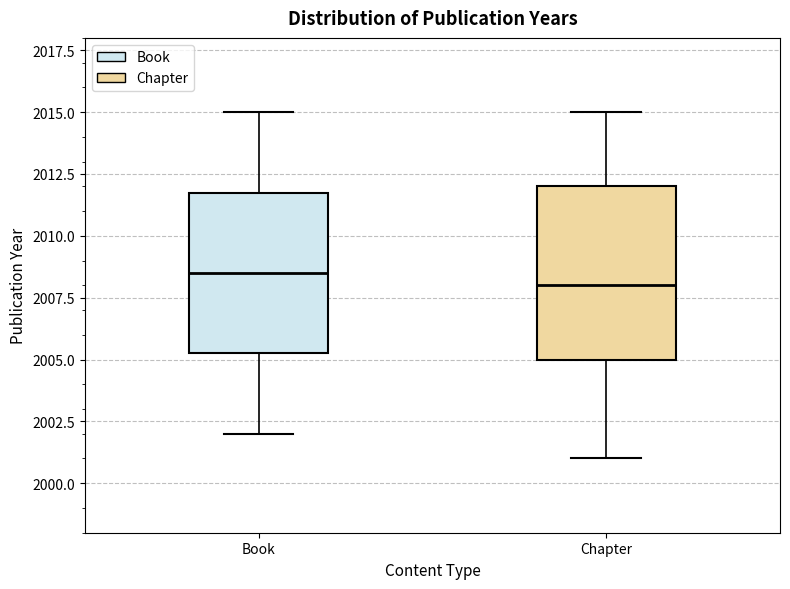

Reading left to right, transcribe this box plot: for each box, give where its median line is, the range the box spans, and where its two whiskers end, as read against the y-axis. The values are not printed on the chart, so give them approximately, as read against the axis.

Book: median 2008.5, box 2005.5 to 2012.0, whiskers 2002.0 to 2015.0
Chapter: median 2008.0, box 2005.0 to 2012.0, whiskers 2001.0 to 2015.0